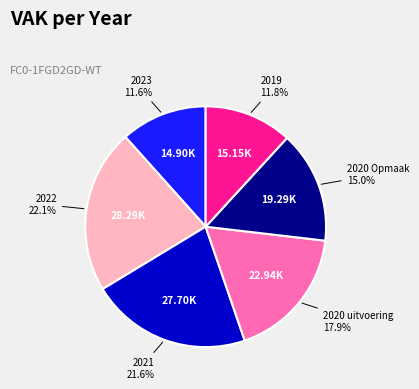

To the nearest percent, what is the average slice percentage?

17%